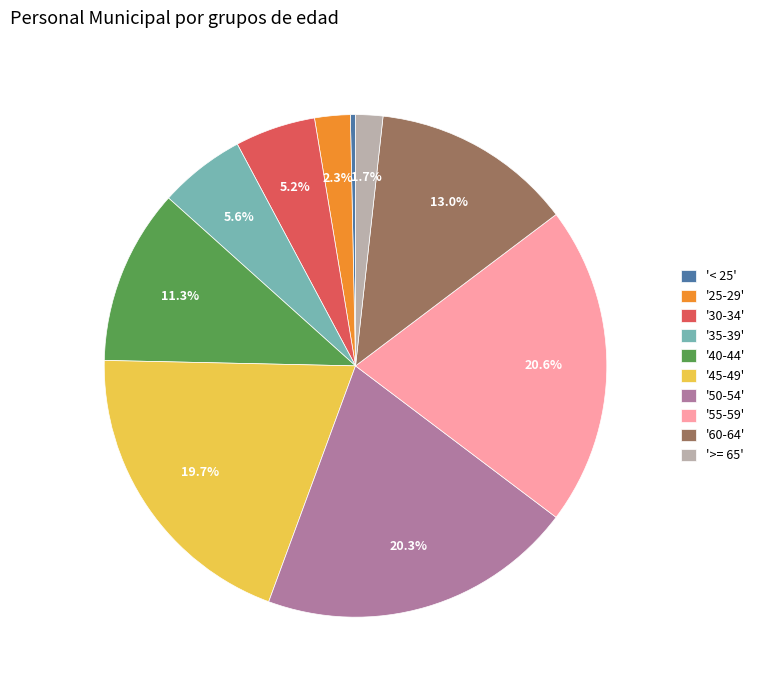

Does '60-64' represent more than half of the total?

No